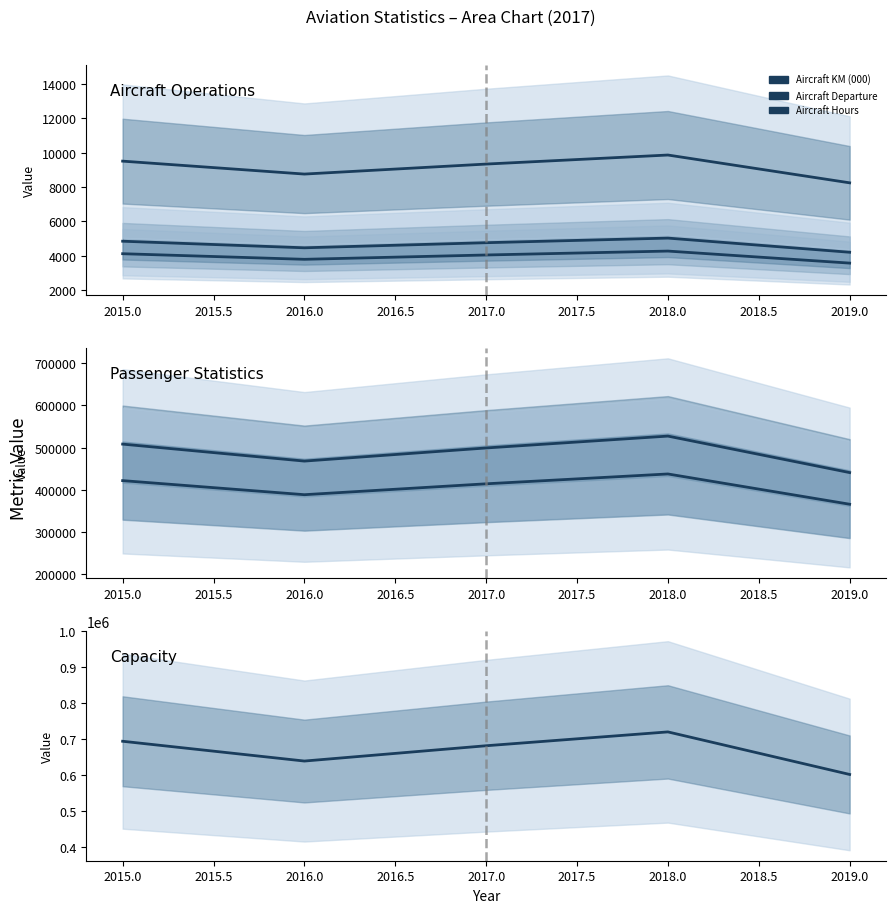

At how many categories does at least one series exceed 427505?

5